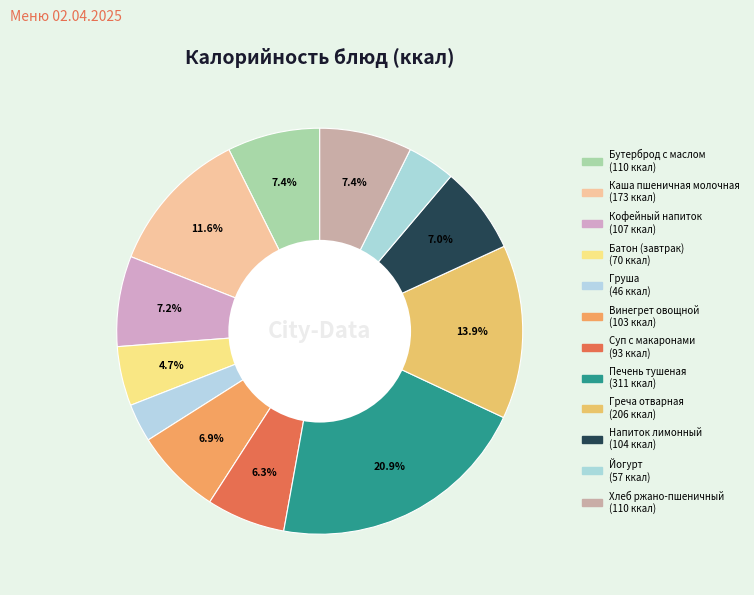

To the nearest percent, what is the difference between the largest and smallest slice percentages?

18%